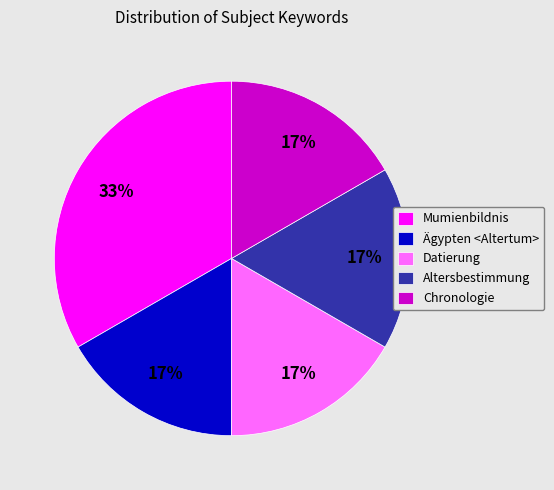

How many segments does this pie chart have?

5